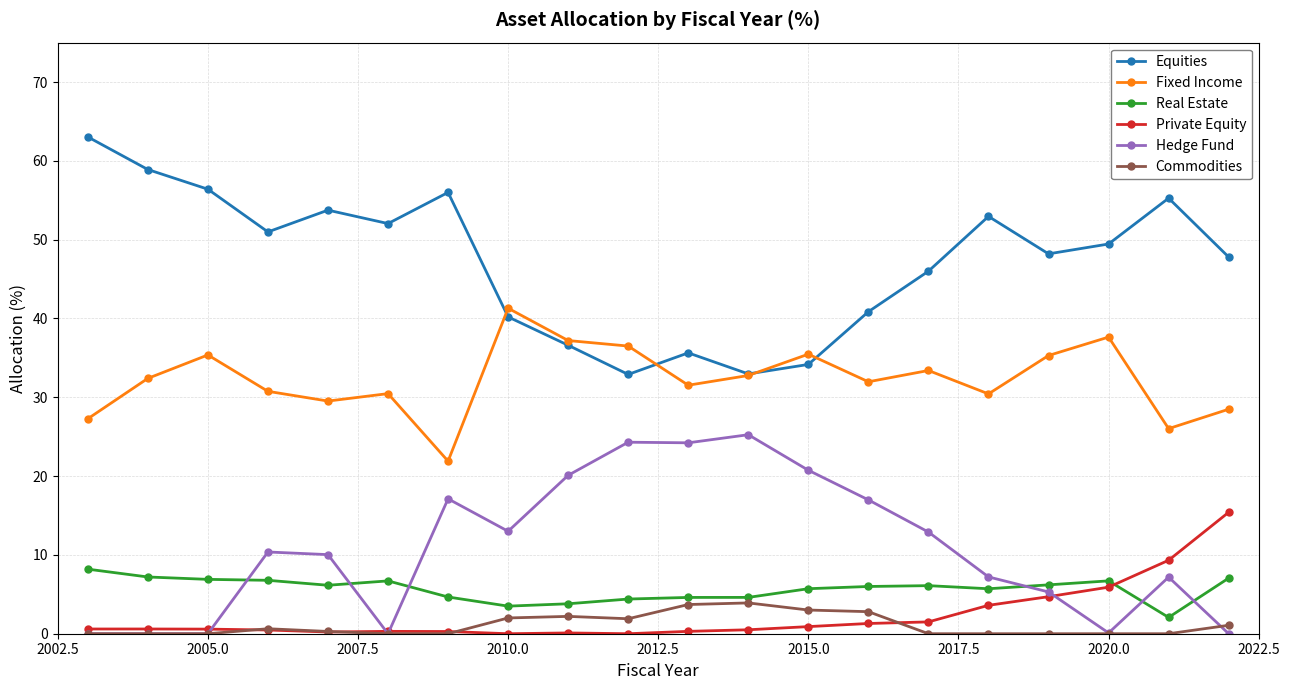

Rank the series by their maximum value, from highest to lowest.

Equities, Fixed Income, Hedge Fund, Private Equity, Real Estate, Commodities